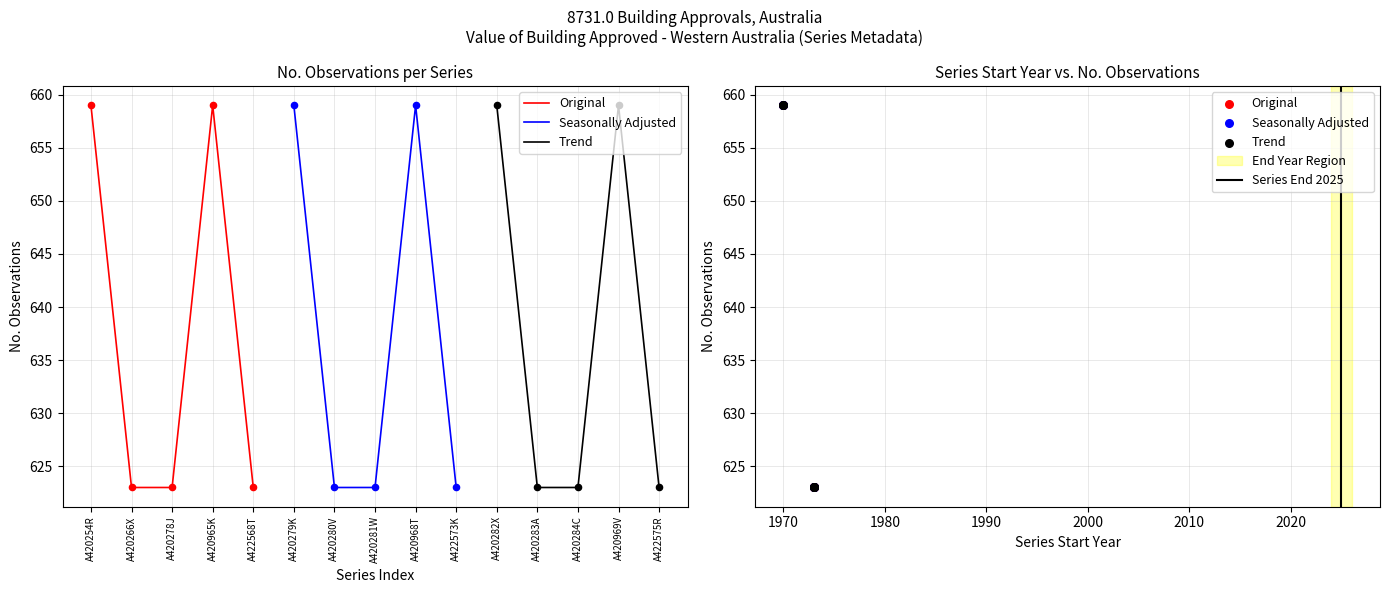

Is the value of Freq. (Month) at A420281W greater than the value of No. Obs. at A420283A?

No